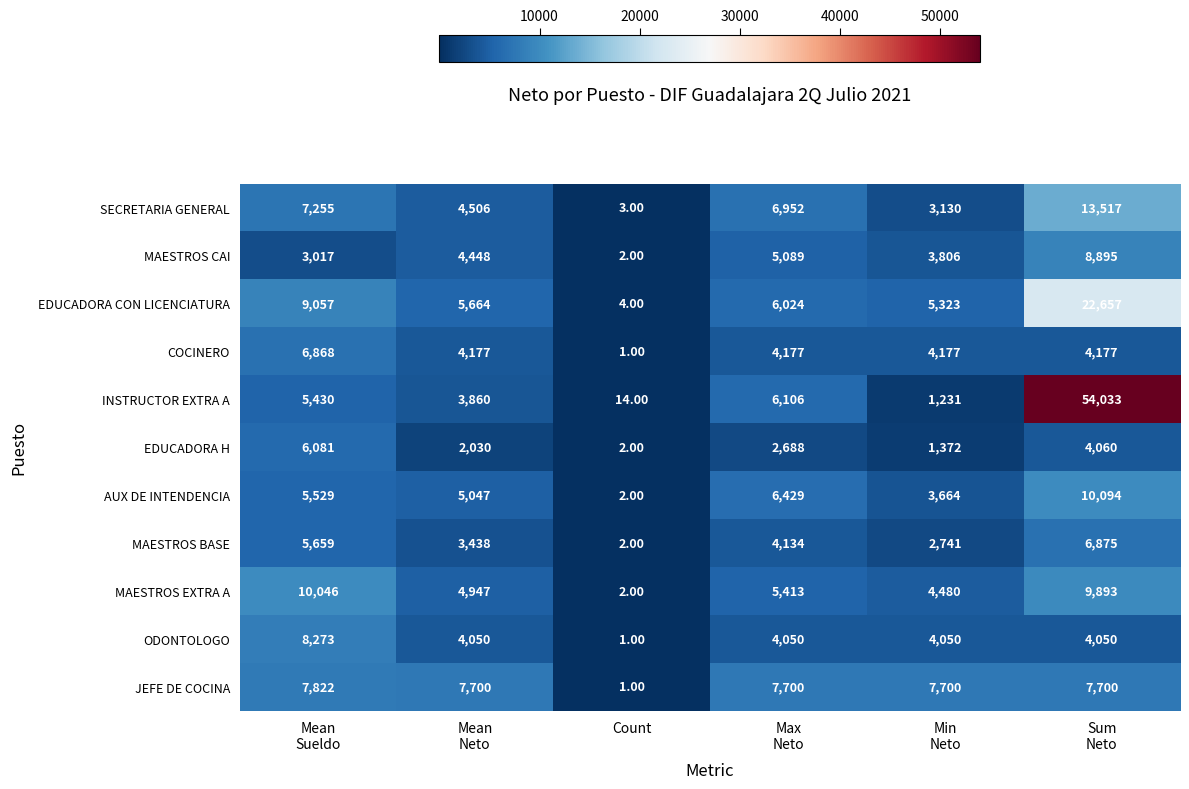

Rank the series at Max
Neto from lowest to highest value.

EDUCADORA H, ODONTOLOGO, MAESTROS BASE, COCINERO, MAESTROS CAI, MAESTROS EXTRA A, EDUCADORA CON LICENCIATURA, INSTRUCTOR EXTRA A, AUX DE INTENDENCIA, SECRETARIA GENERAL, JEFE DE COCINA